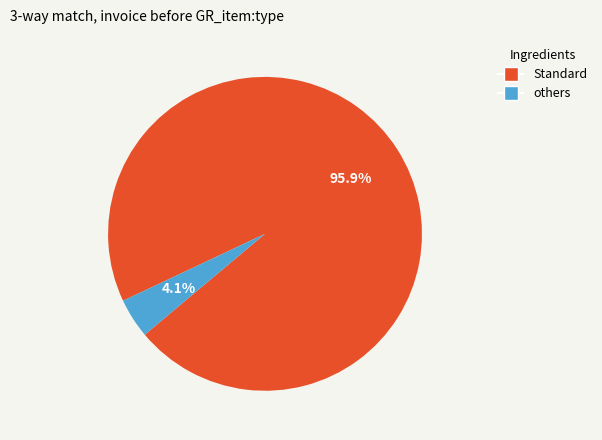

Is there a majority slice in this chart?

Yes